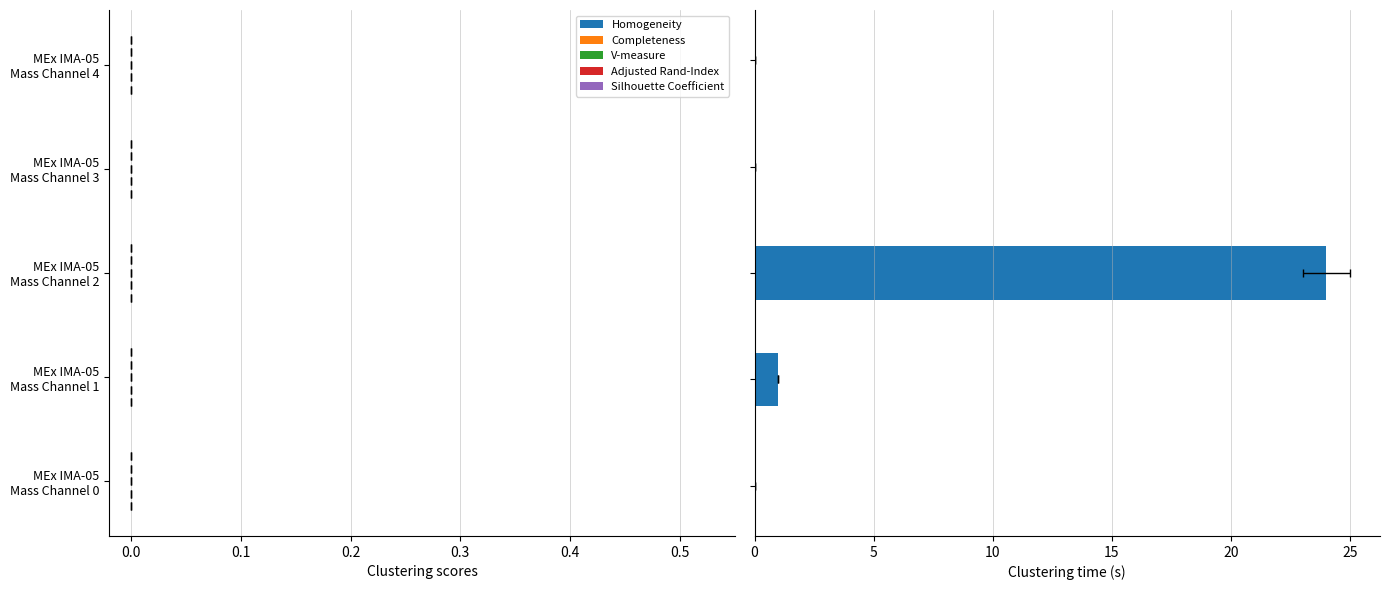

Between −0.1 and 0.2, which series saw the biggest shift?

Homogeneity